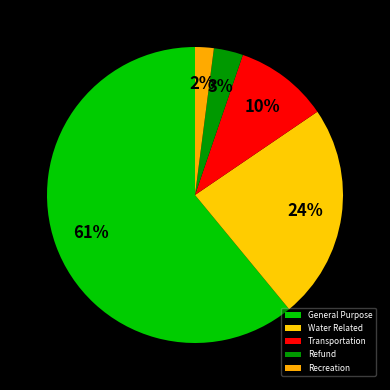

Which category has the biggest portion of the pie?

General Purpose